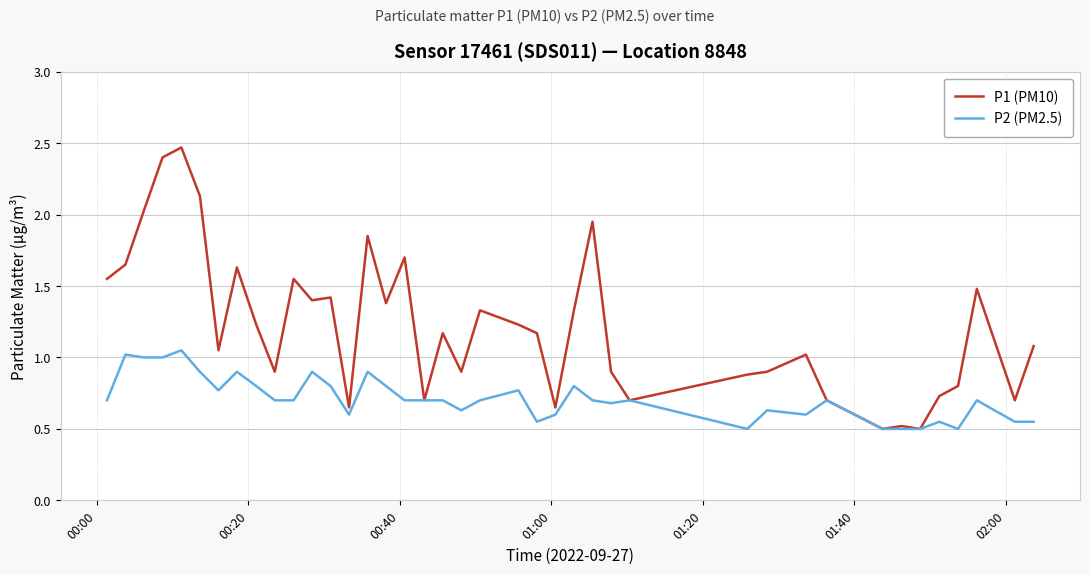

Rank the series by their average value, from lowest to highest.

P2 (PM2.5), P1 (PM10)